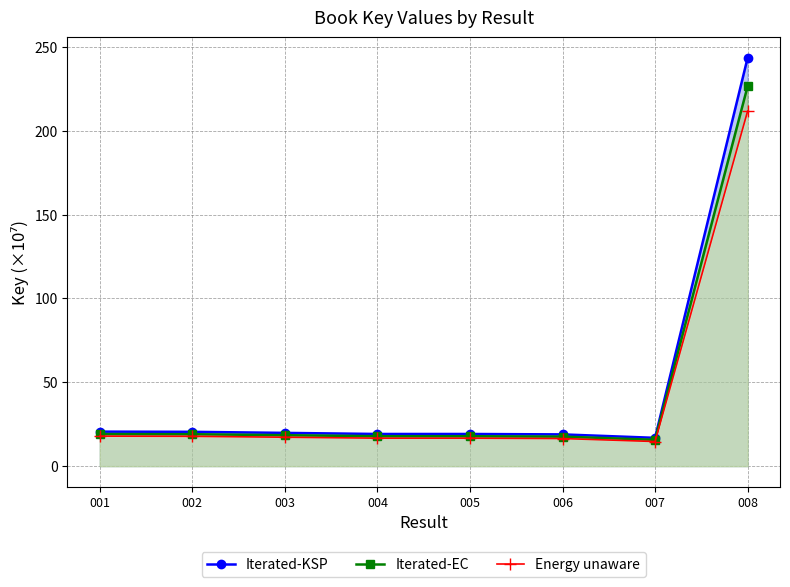

At which label does Energy unaware first exceed 17?

001